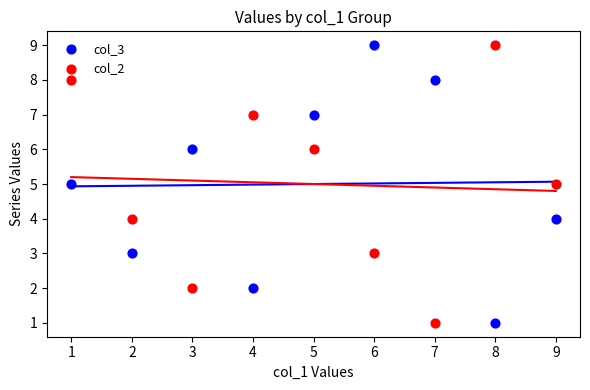

What is the X range (max minus min) for the scatter plot?

8